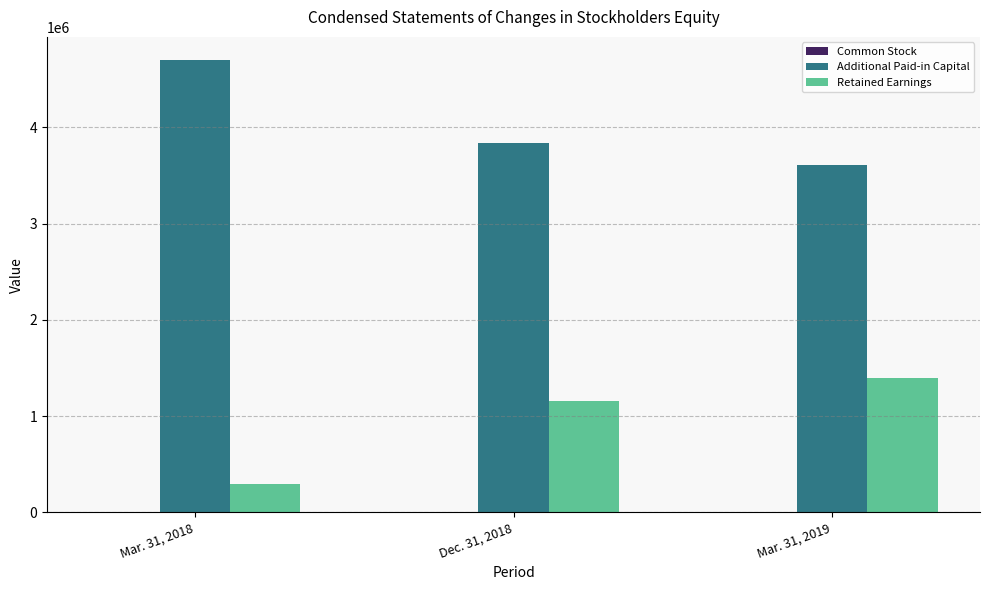

What is the maximum value for Retained Earnings?

1392796